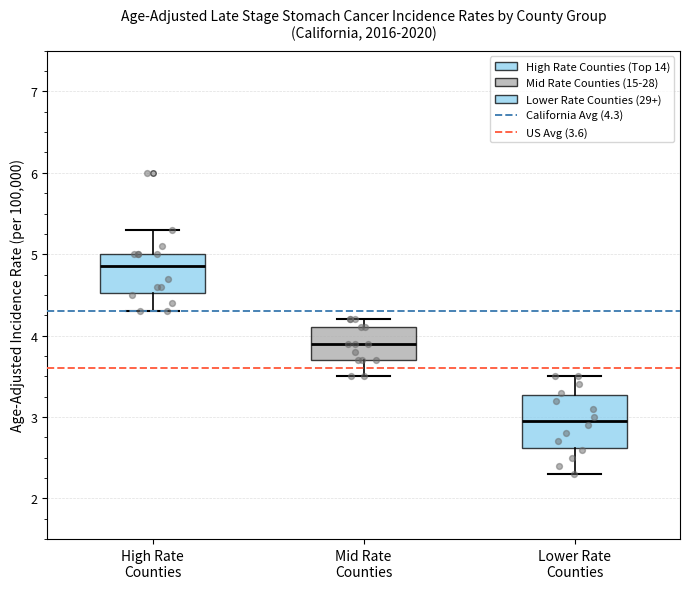

Reading left to right, transcribe this box plot: for each box, give where its median line is, the range the box spans, and where its two whiskers end, as read against the y-axis. The values are not printed on the chart, so give them approximately, as read against the axis.

High Rate Counties: median 4.9, box 4.5 to 5.0, whiskers 4.3 to 5.3
Mid Rate Counties: median 3.9, box 3.7 to 4.1, whiskers 3.5 to 4.2
Lower Rate Counties: median 3.0, box 2.6 to 3.3, whiskers 2.3 to 3.5